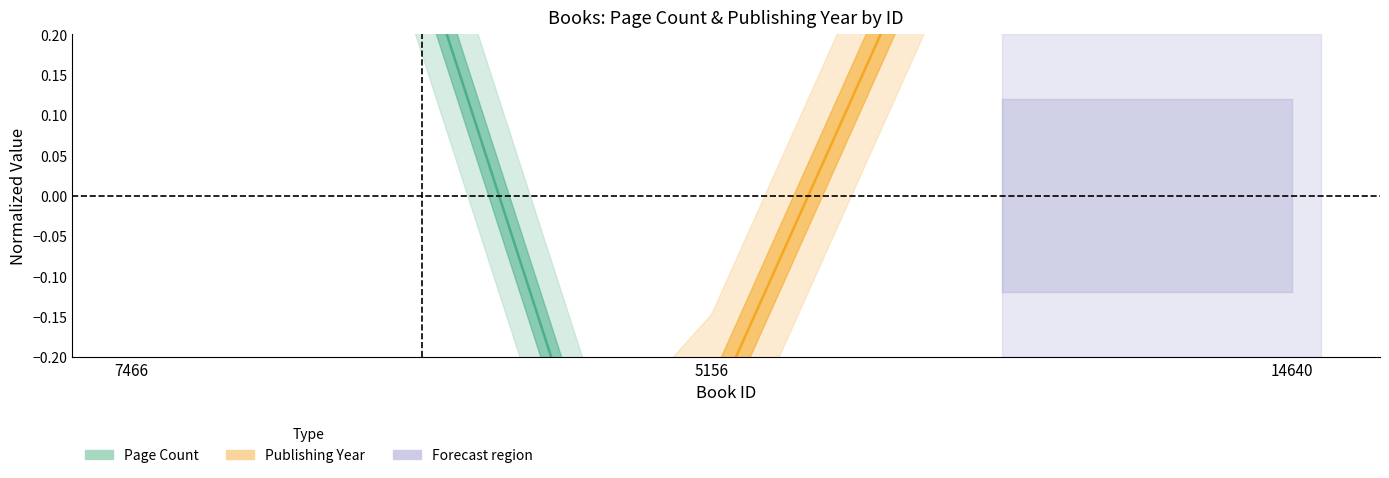

At which category is the sum across all series the highest?

14640